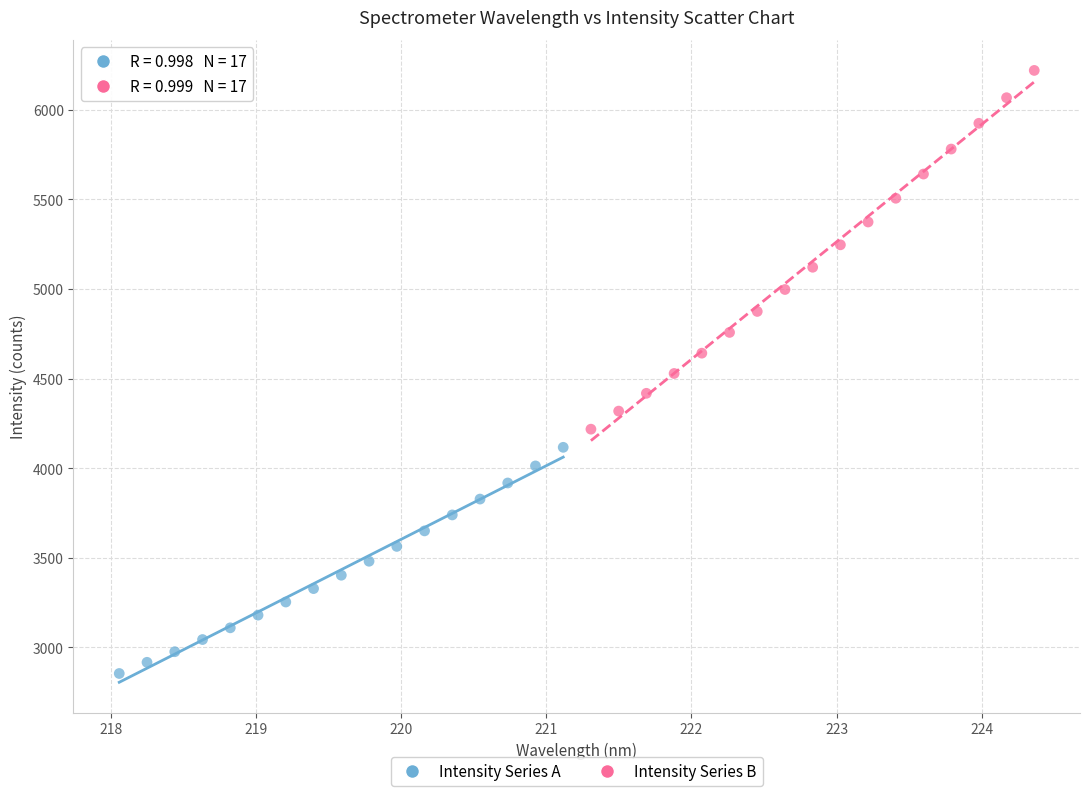

Which series reaches the minimum Y coordinate?

Intensity Series A